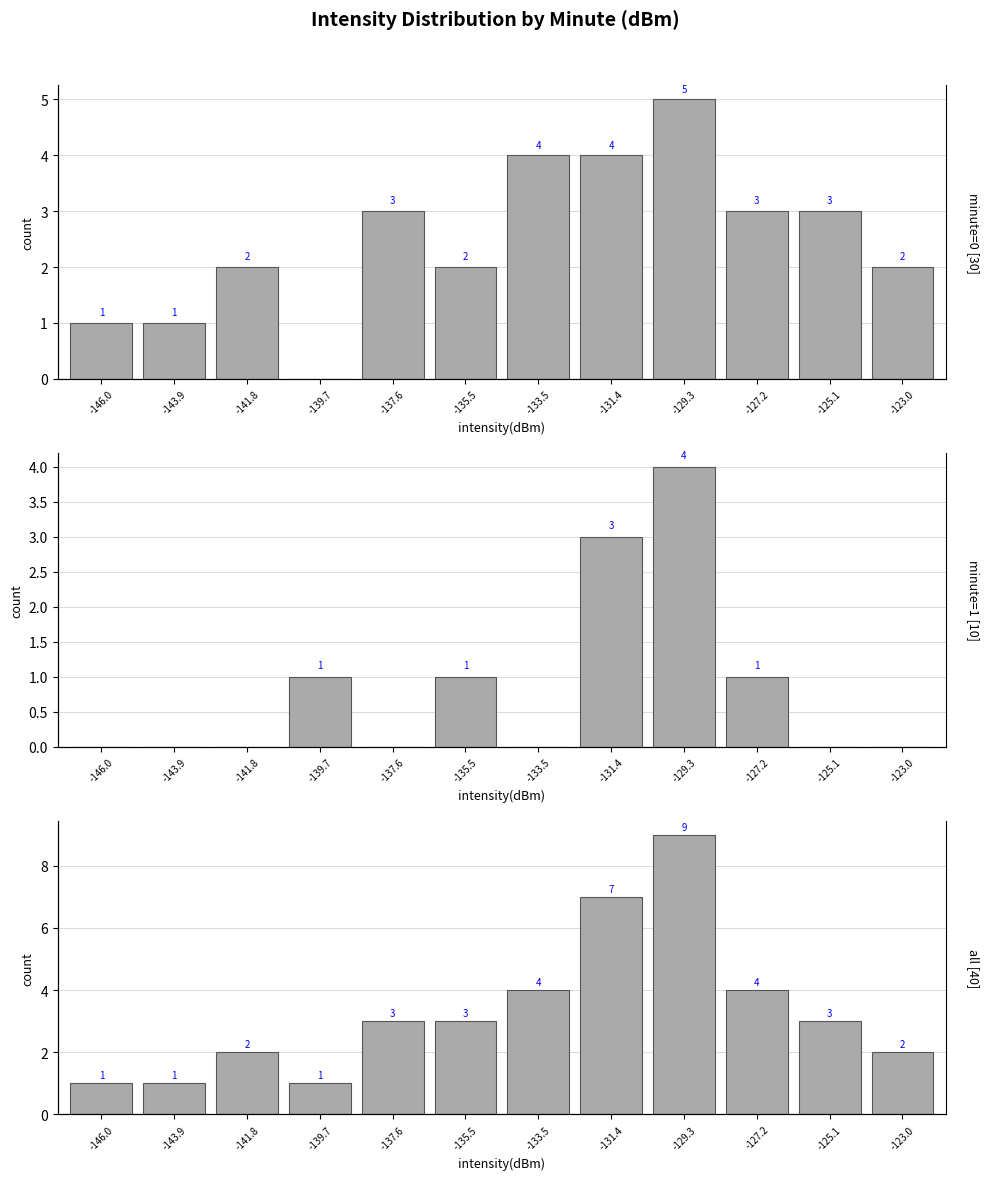

Which has a higher value, -133.5 or -123.0?

-133.5